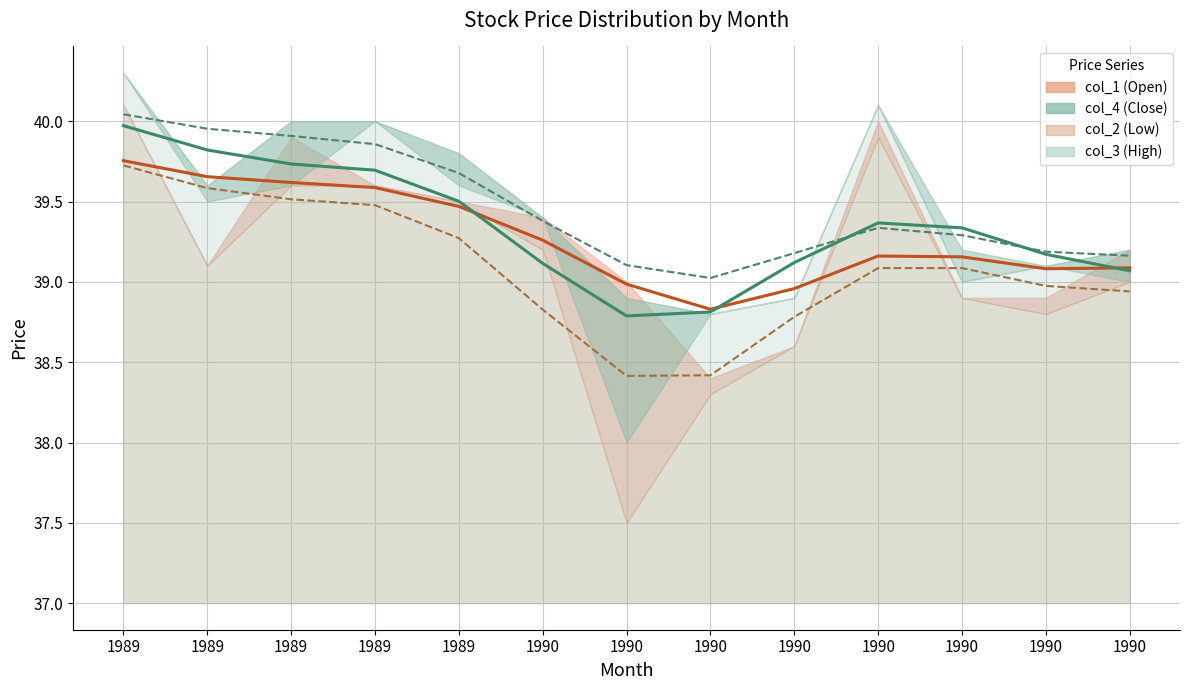

List the series in order of their peak value, highest first.

col_4, col_3, col_1, col_2